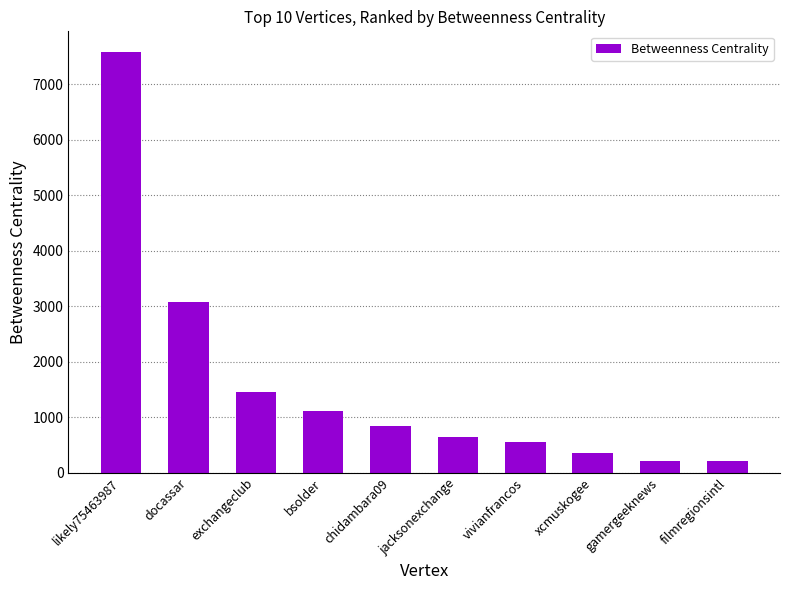

Approximately how many times larger is the value at xcmuskogee compared to gamergeeknews?

1.6